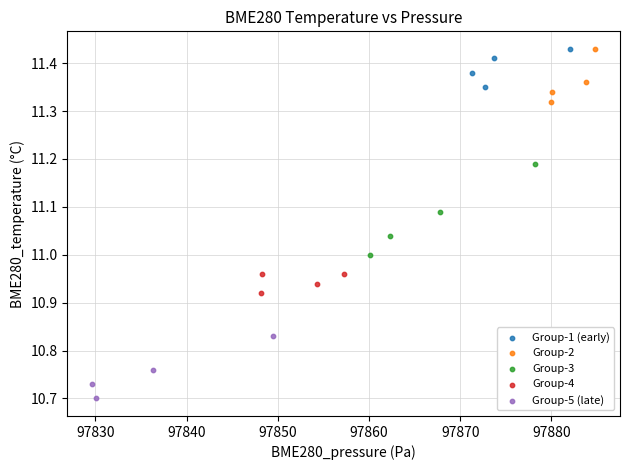

What are all the series names shown in the legend?

Group-1 (early), Group-2, Group-3, Group-4, Group-5 (late)